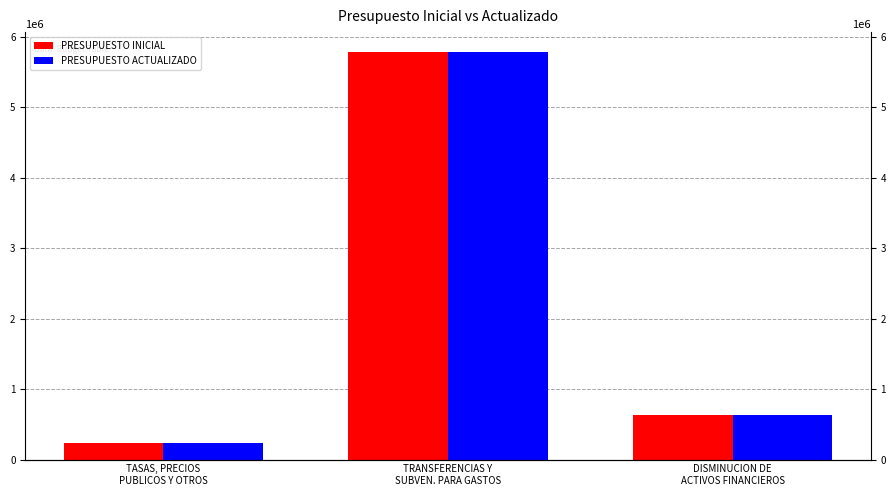

What is the sum of the PRESUPUESTO INICIAL values at TRANSFERENCIAS Y
SUBVEN. PARA GASTOS and DISMINUCION DE
ACTIVOS FINANCIEROS?

6409602